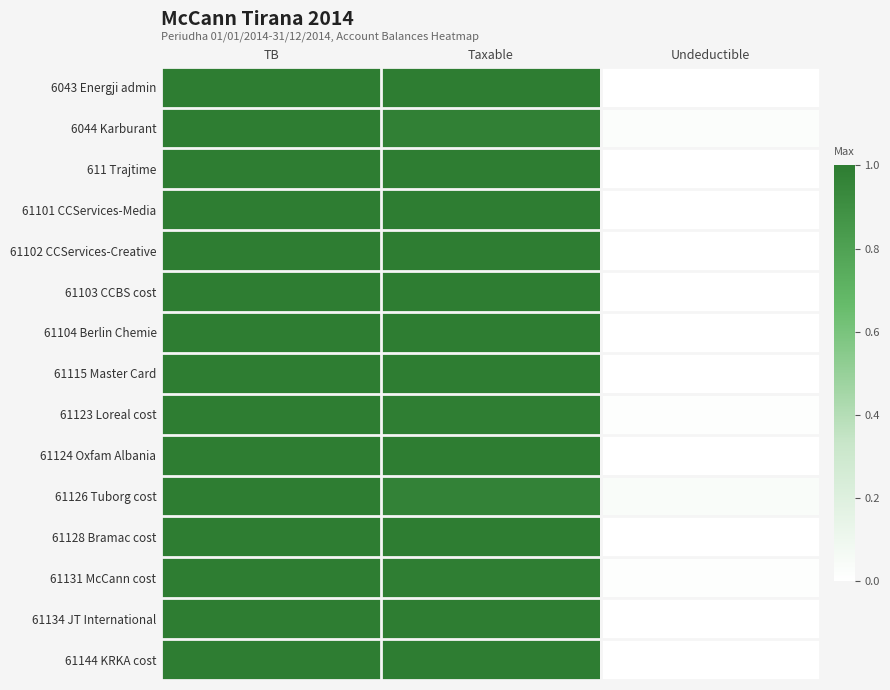

Rank the series by their maximum value, from highest to lowest.

6043 Energji admin, 6044 Karburant, 611 Trajtime, 61101 CCServices-Media, 61102 CCServices-Creative, 61103 CCBS cost, 61104 Berlin Chemie, 61115 Master Card, 61123 Loreal cost, 61124 Oxfam Albania, 61126 Tuborg cost, 61128 Bramac cost, 61131 McCann cost, 61134 JT International, 61144 KRKA cost